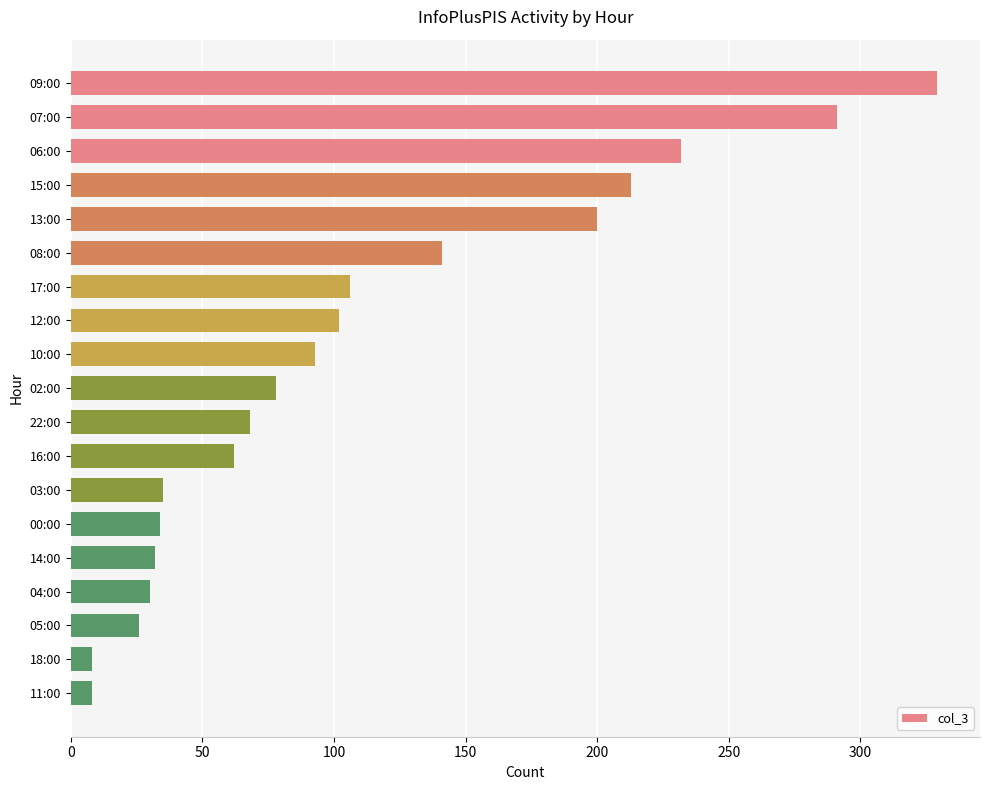

The chart shows a value of 104 at 02:00. True or false?

False